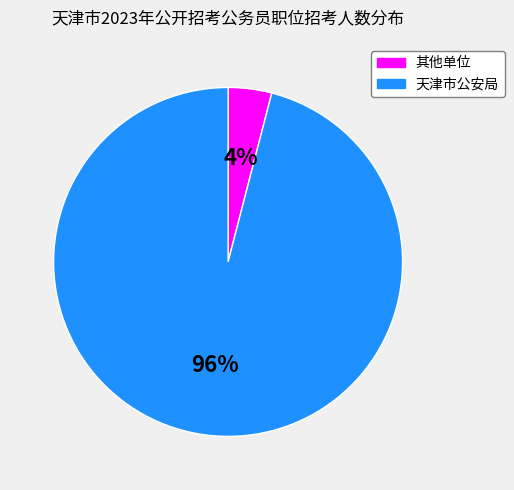

Count the number of slices in the pie.

2